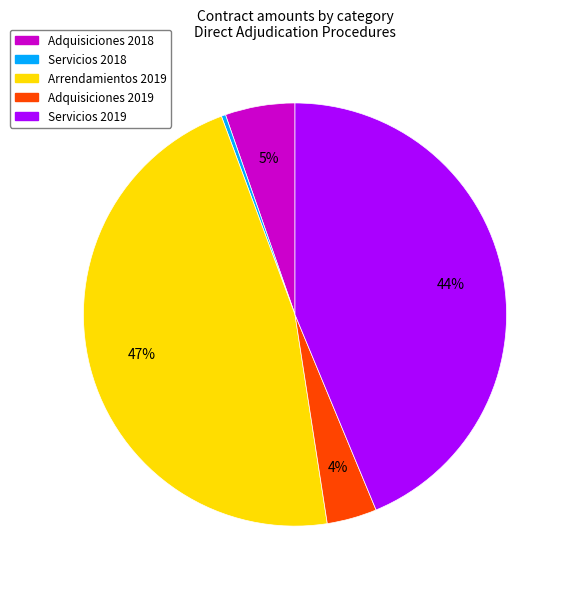

What is the smallest slice in the pie chart?

Servicios 2018